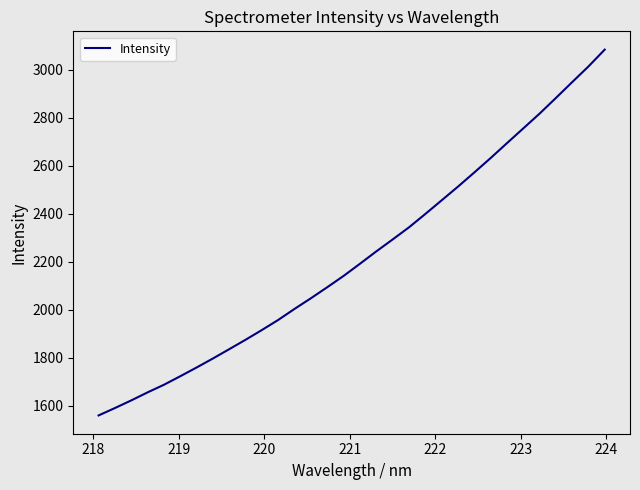

What is the maximum value shown in the chart?

3083.2